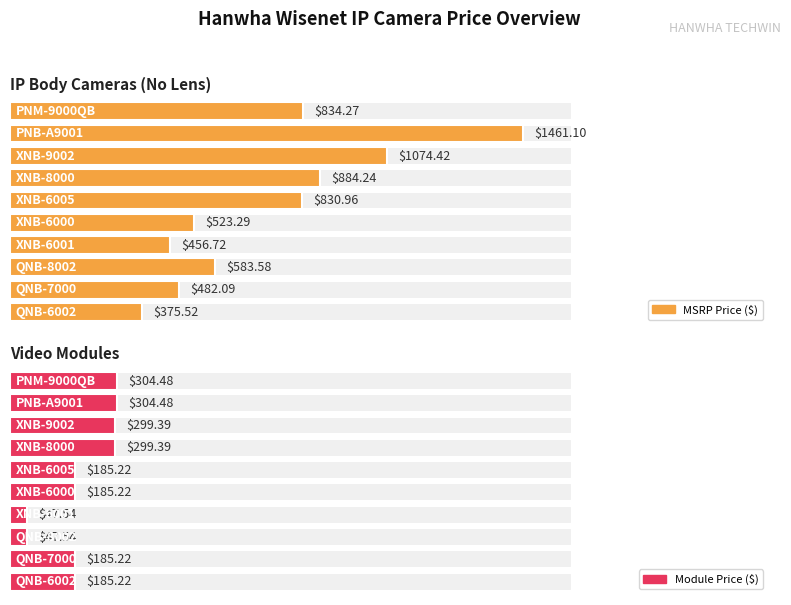

How many data points in Average utilization are less than 830?

5